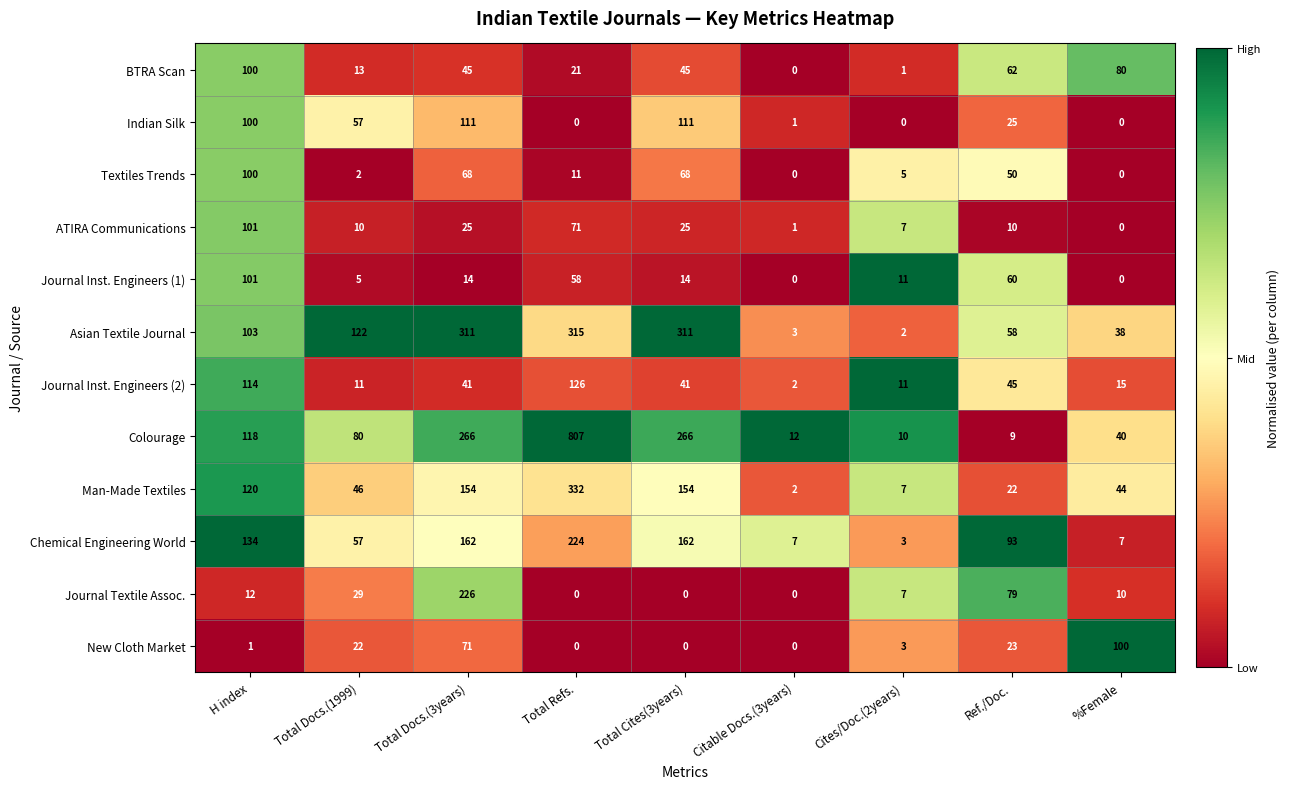

Is it true that New Cloth Market equals 0 at Total Cites(3years)?

True